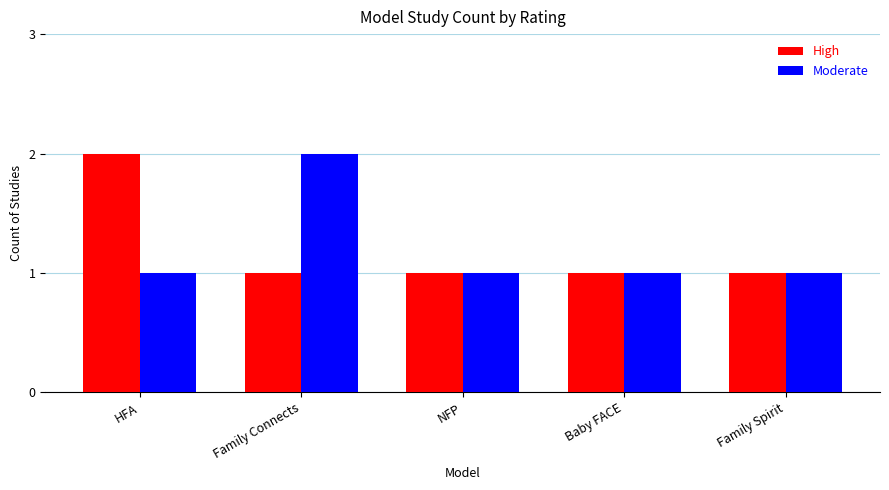

Reading left to right, extract all data points from this chart.

High: 2	1	1	1	1
Moderate: 1	2	1	1	1